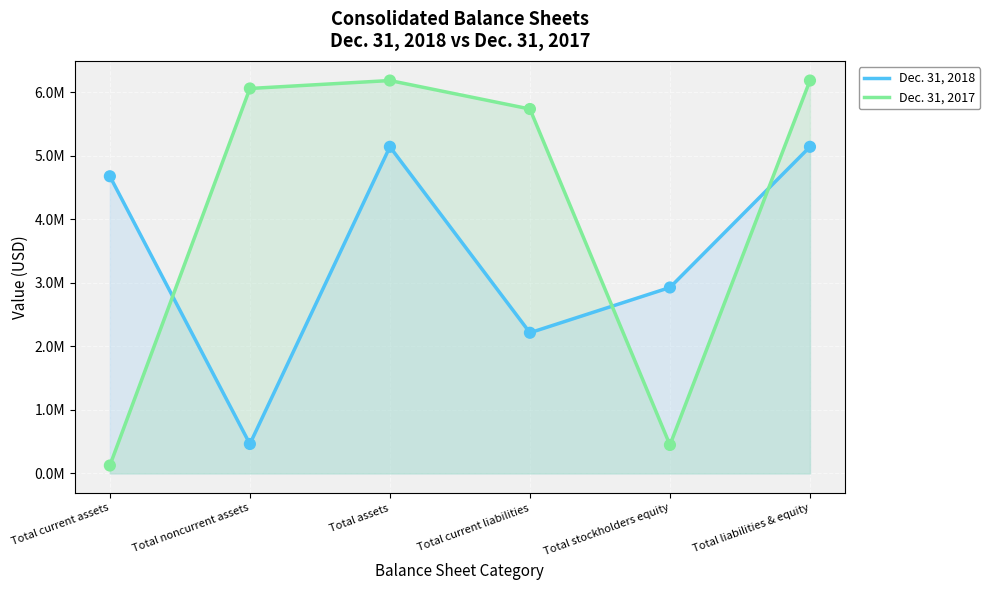

At which category is the sum across all series the highest?

Total assets